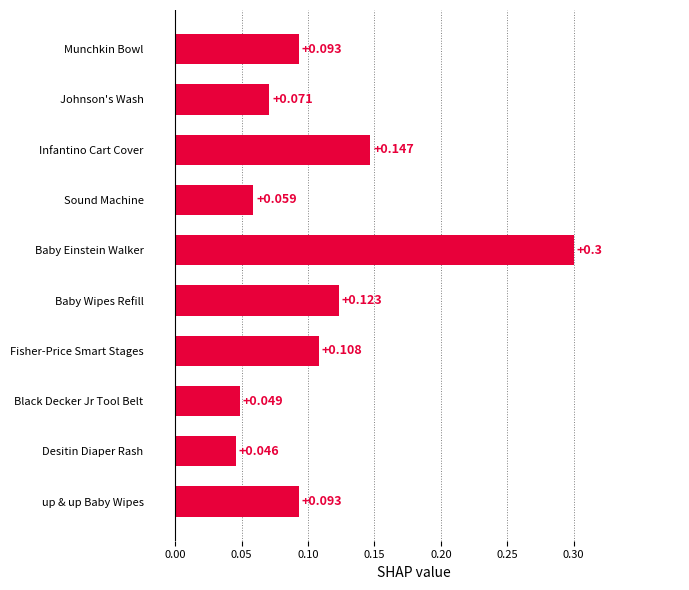

How many distinct data groups are displayed?

1